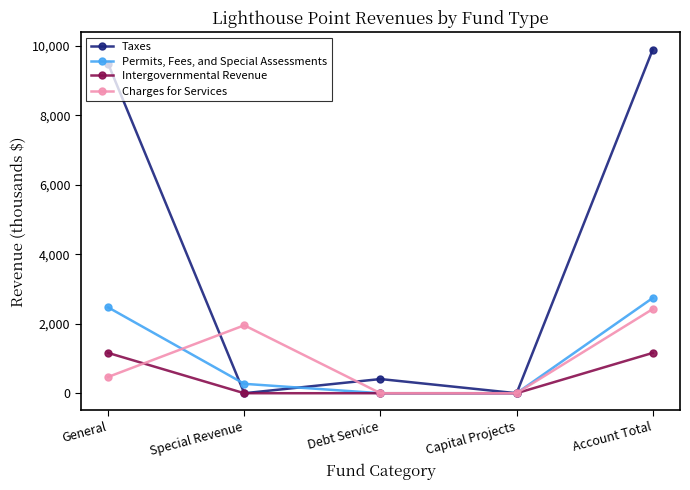

What is the label of the 4th point from the left?

Capital Projects